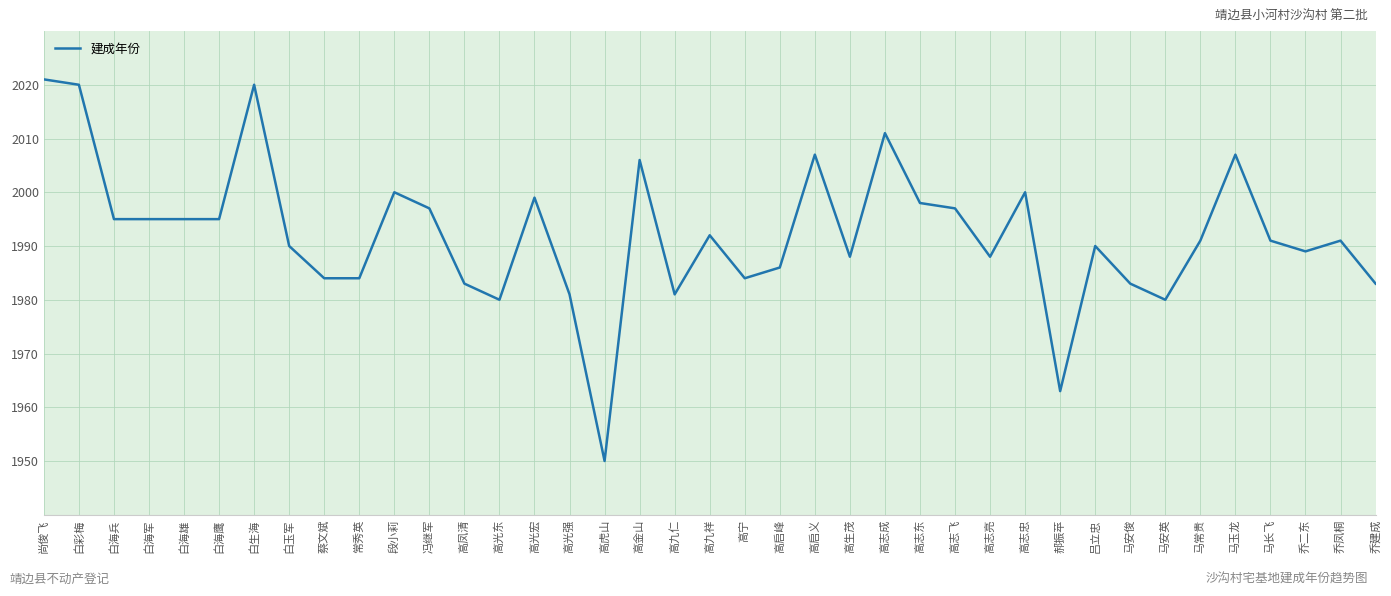

True or false: the data shows 1983 at 高凤清.

True